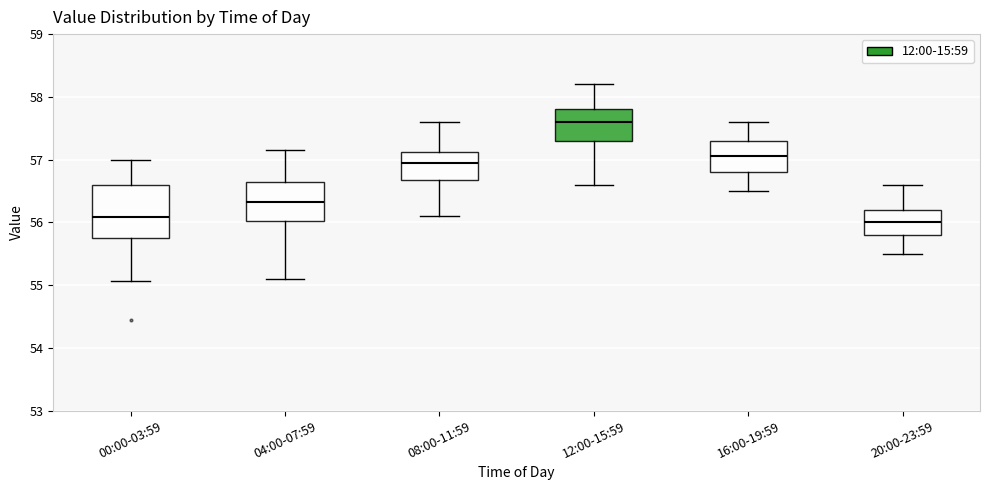

Where does the lower whisker of the box for 04:00-07:59 end on the y-axis? The values are not printed on the chart, so give them approximately, as read against the axis.

55.1